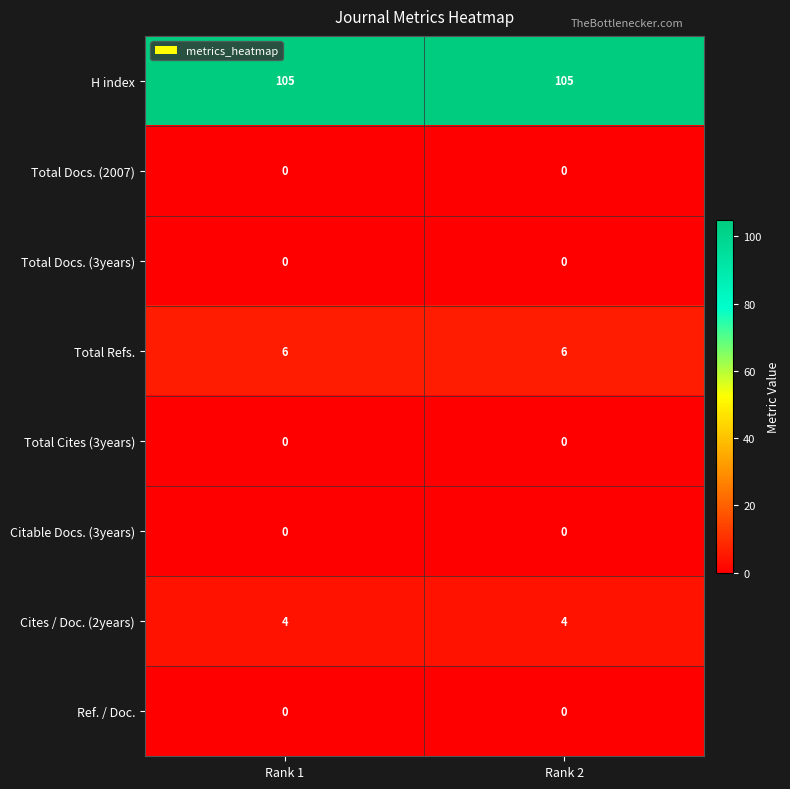

At how many categories does at least one series exceed 30?

2